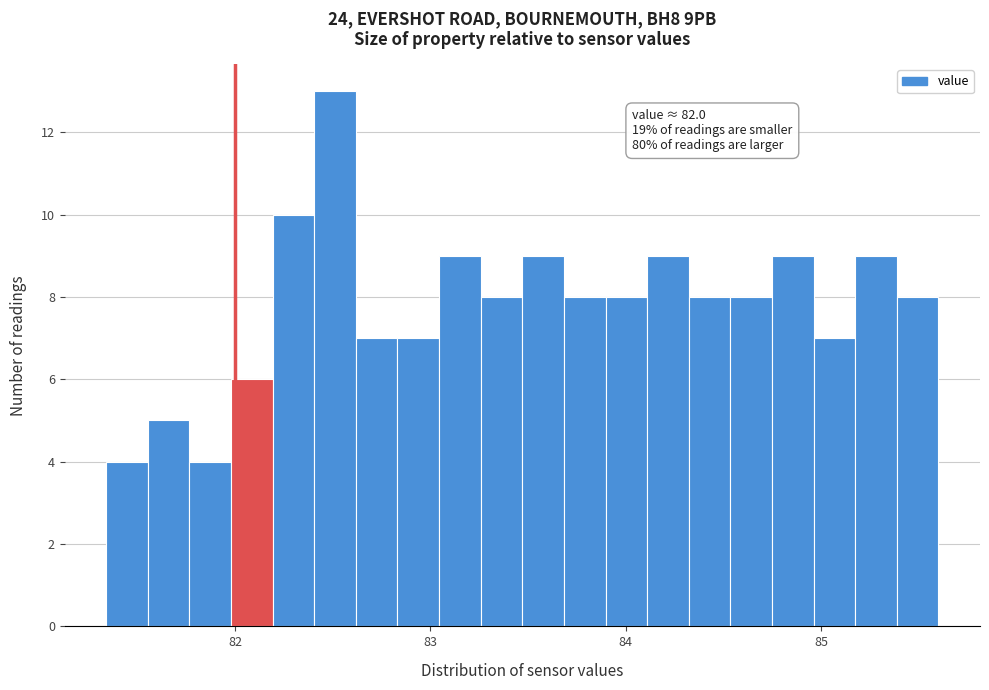

Around what value on the x-axis is the tallest bar? Give the approximate position of its centre, as read against the axis.

82.5